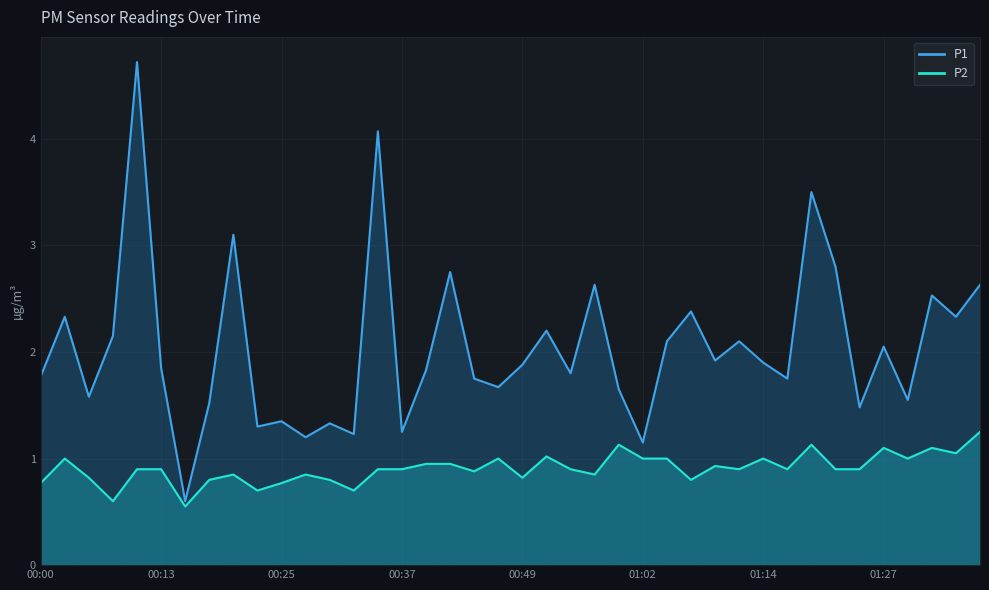

What is the difference between the maximum and minimum values in the P1 series?

4.1